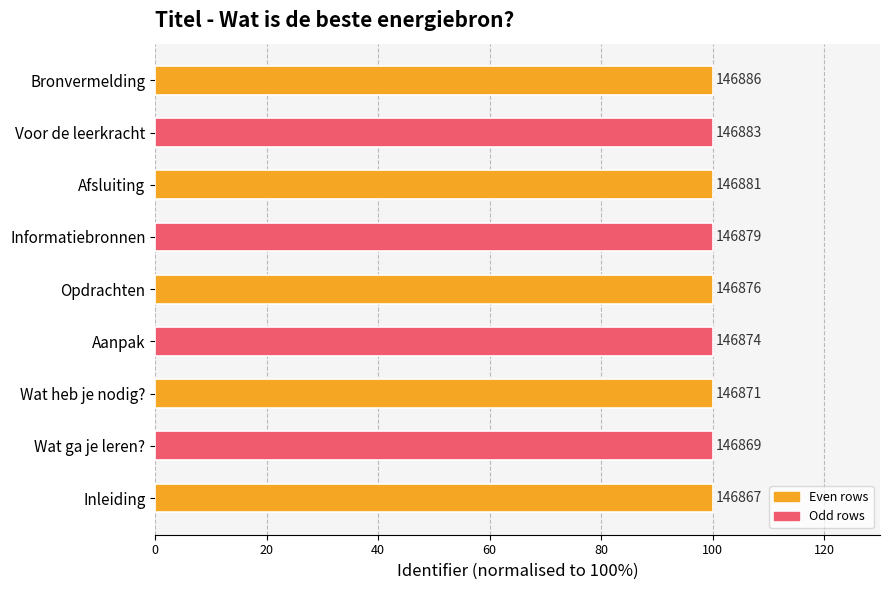

What is the smallest value displayed?

100.0